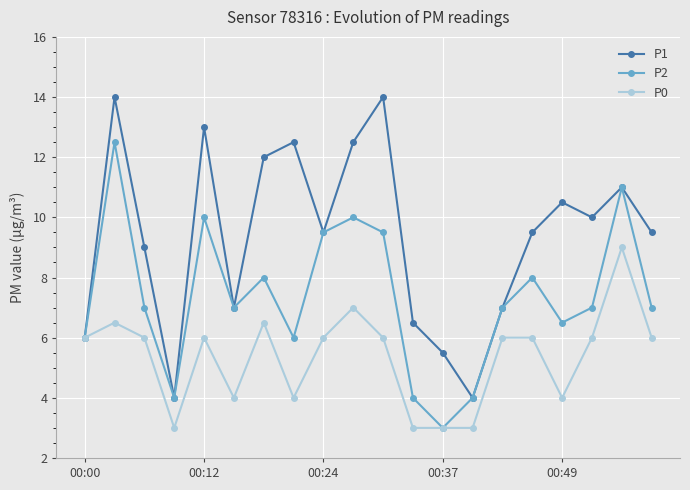

Which series has the largest total across all categories?

P1